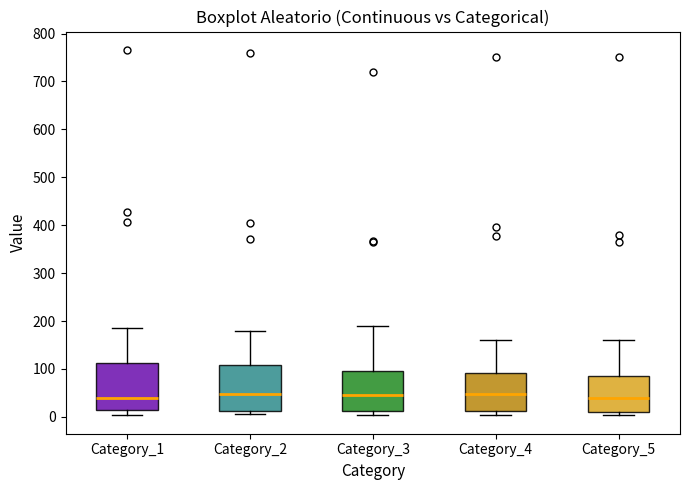

Where is the upper edge of the box for Category_2 on the y-axis? The values are not printed on the chart, so give them approximately, as read against the axis.

110